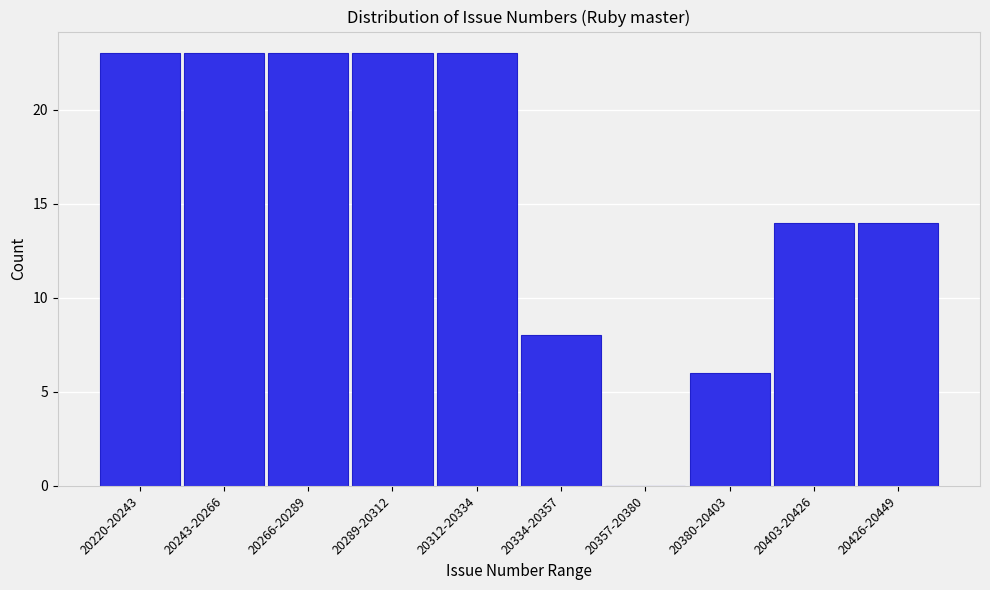

Reading left to right, what are all the values shown in this chart?

20220-20243=23	20243-20266=23	20266-20289=23	20289-20312=23	20312-20334=23	20334-20357=8	20357-20380=0	20380-20403=6	20403-20426=14	20426-20449=14